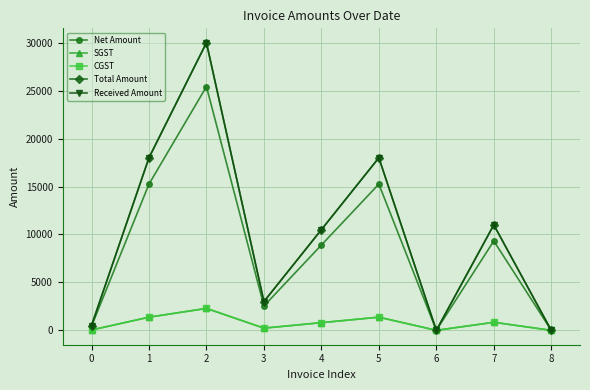

What is the average value of the Received Amount series?

10111.1